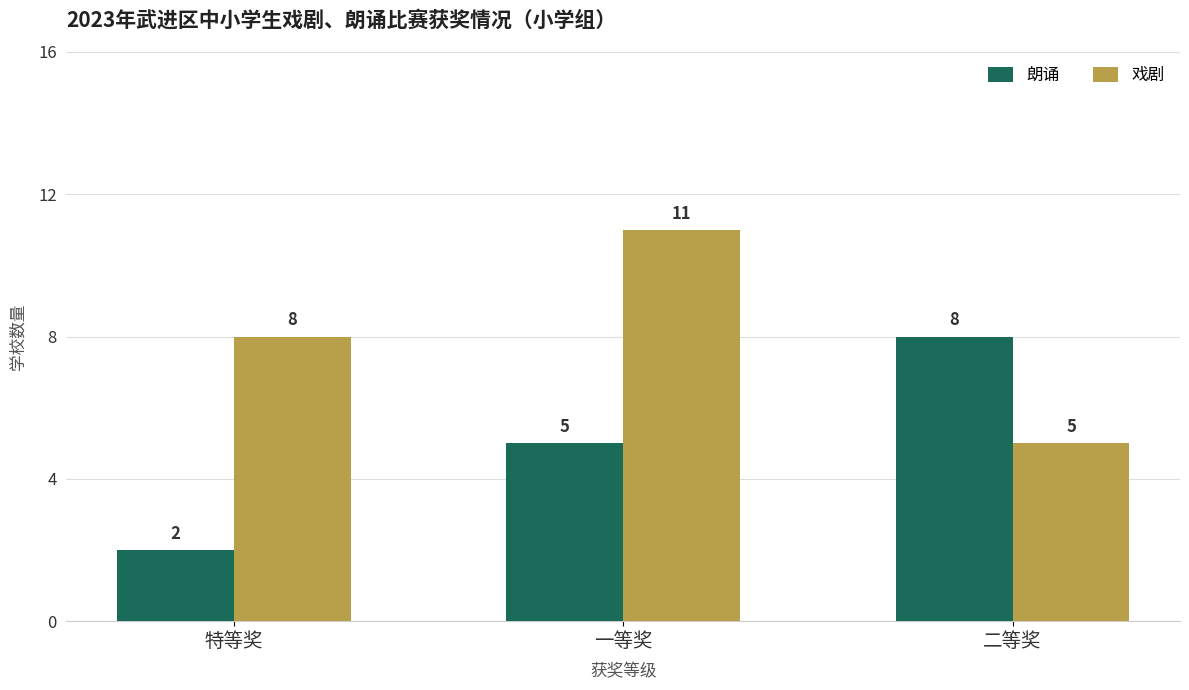

Which series changed the most between 一等奖 and 二等奖?

戏剧